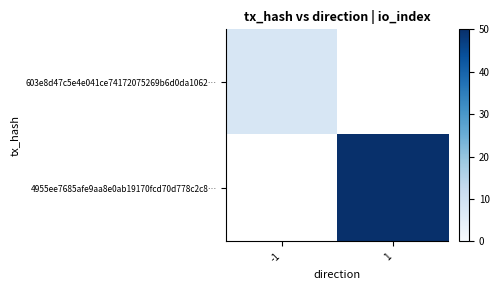

Between 1 and -1, which is larger?

-1